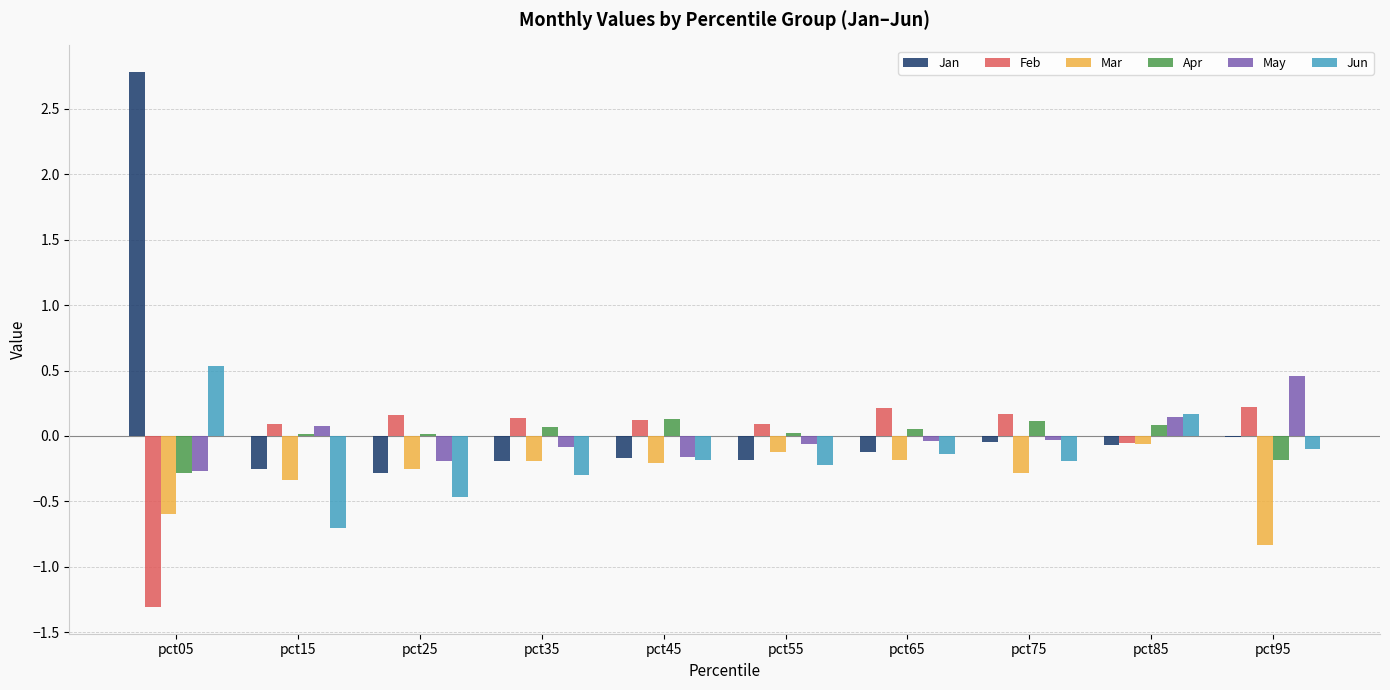

The Jun series shows 0.2 at pct85. True or false?

True